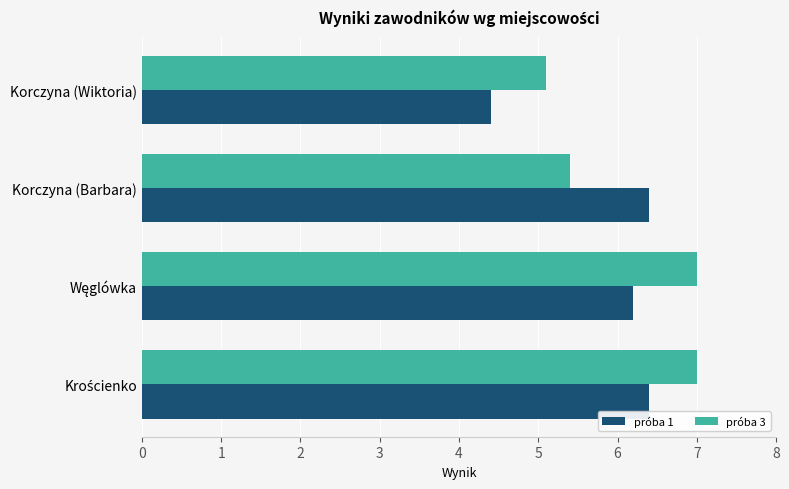

Rank the series at Korczyna (Wiktoria) from highest to lowest value.

próba 3, próba 1